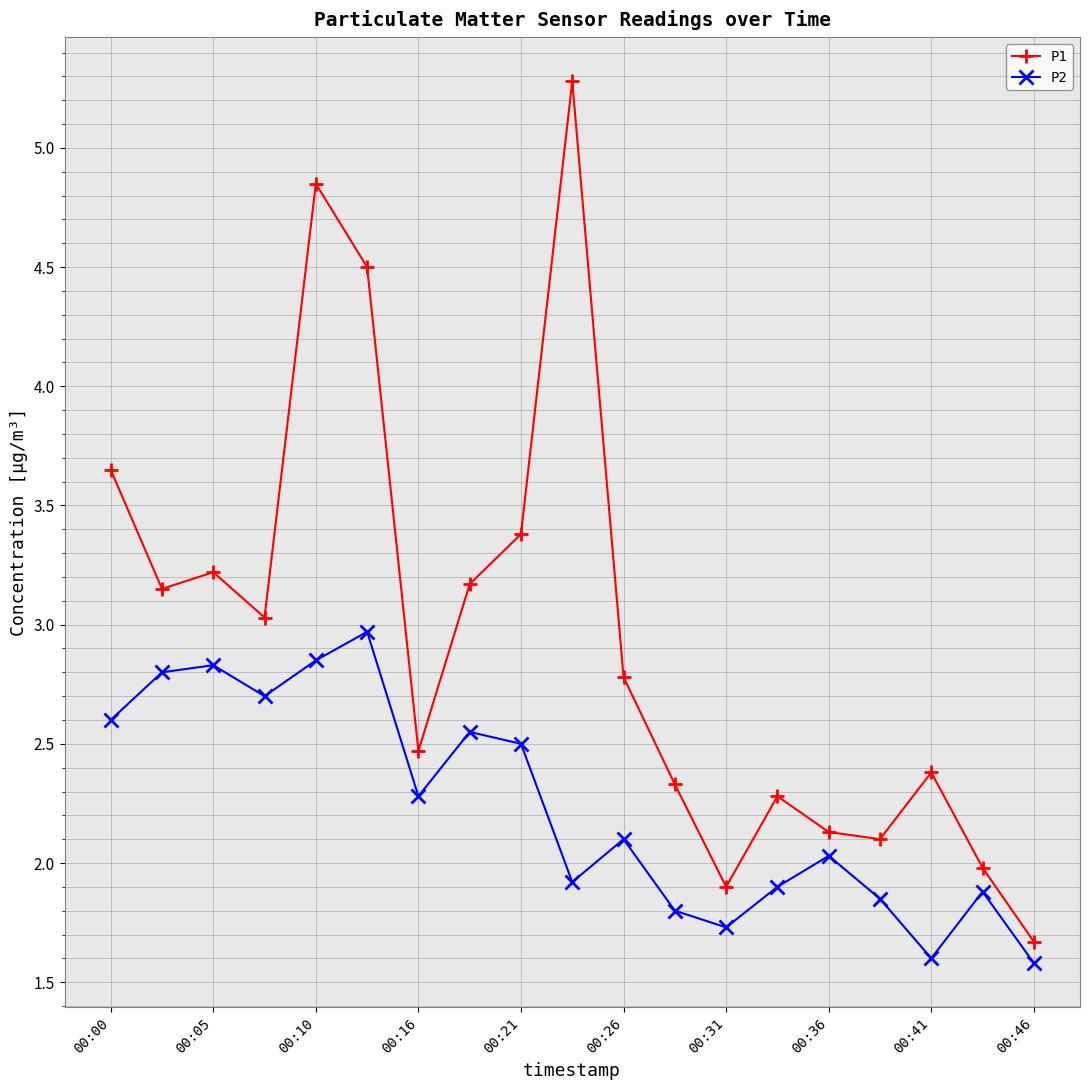

True or false: P2 and P1 intersect in this chart.

False